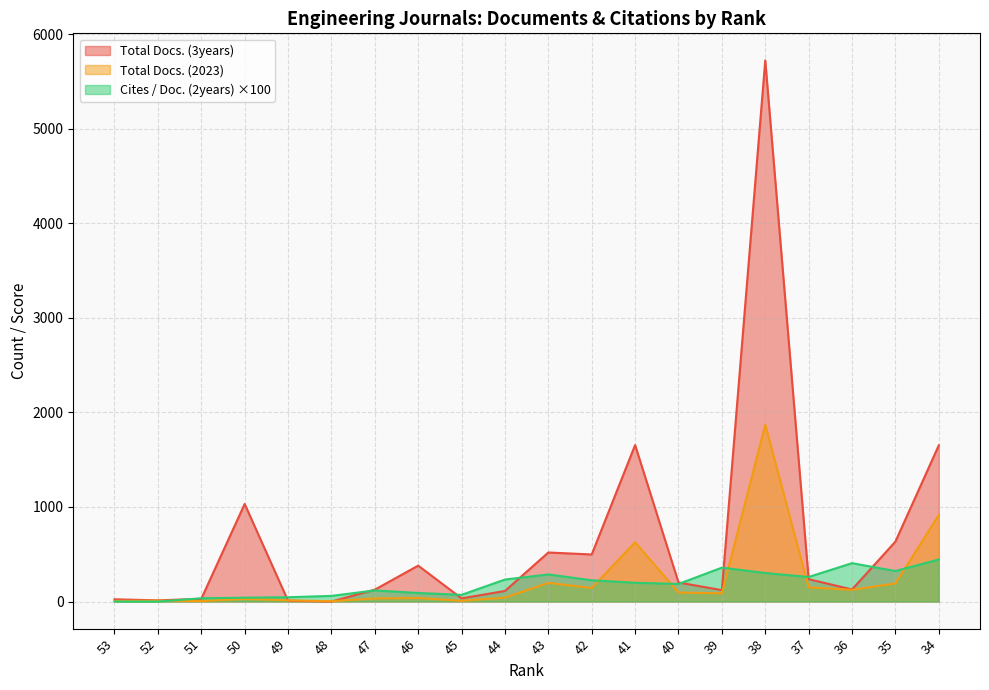

At which label is Cites / Doc. (2years) closest to 222?

42